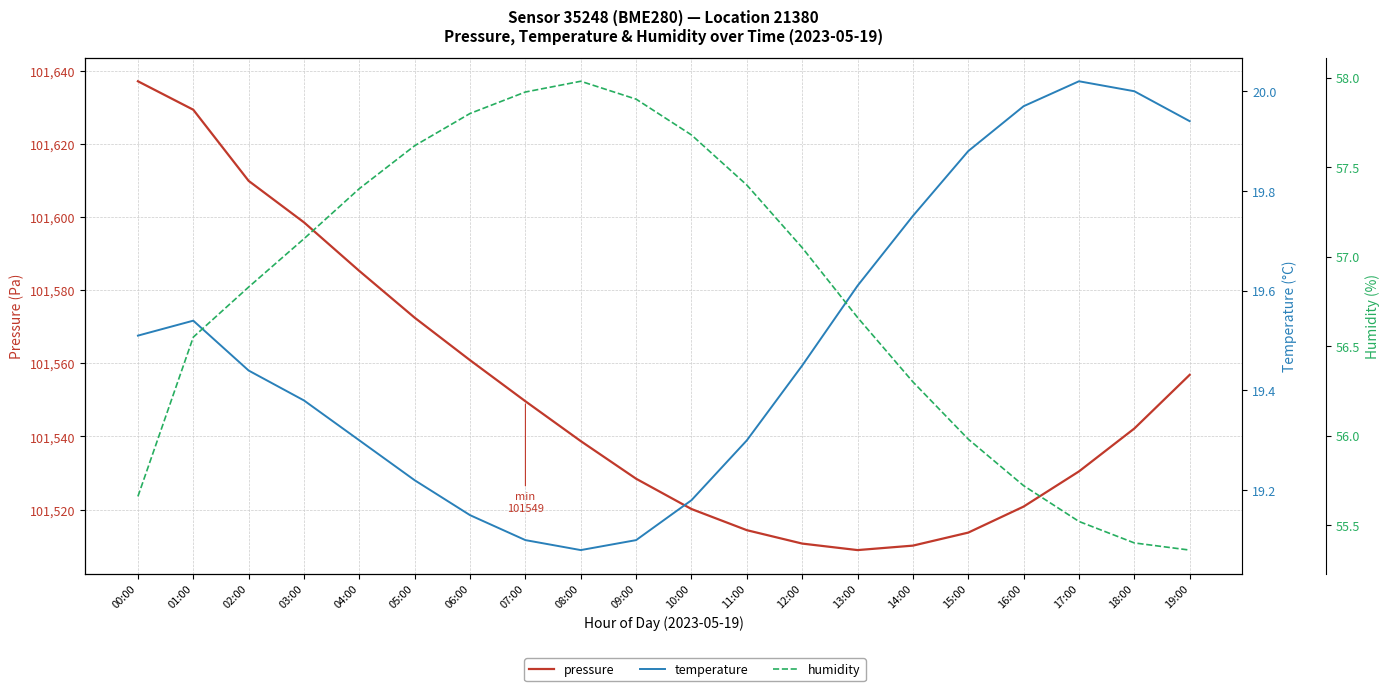

At 08:00, list the series in order from largest to smallest.

pressure, humidity, temperature